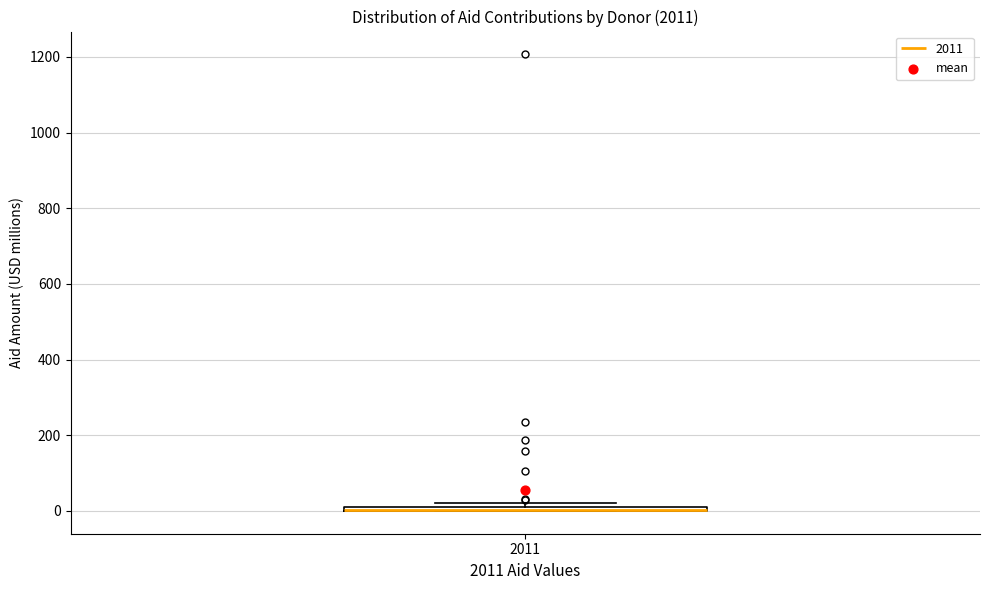

Where is the upper edge of the box at x = 2011 on the y-axis? The values are not printed on the chart, so give them approximately, as read against the axis.

20